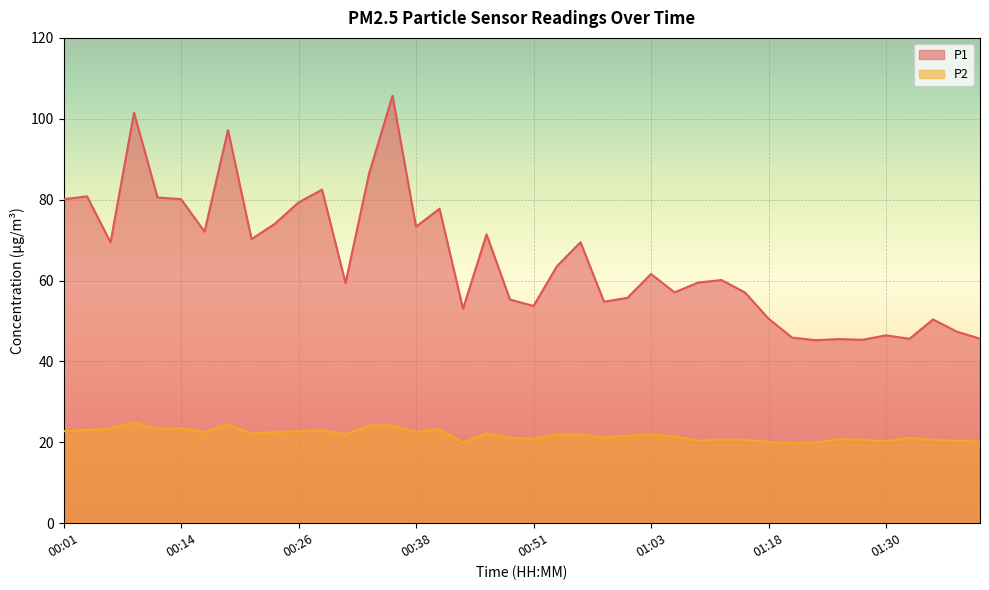

What is the label of the 24th point from the left?

00:58